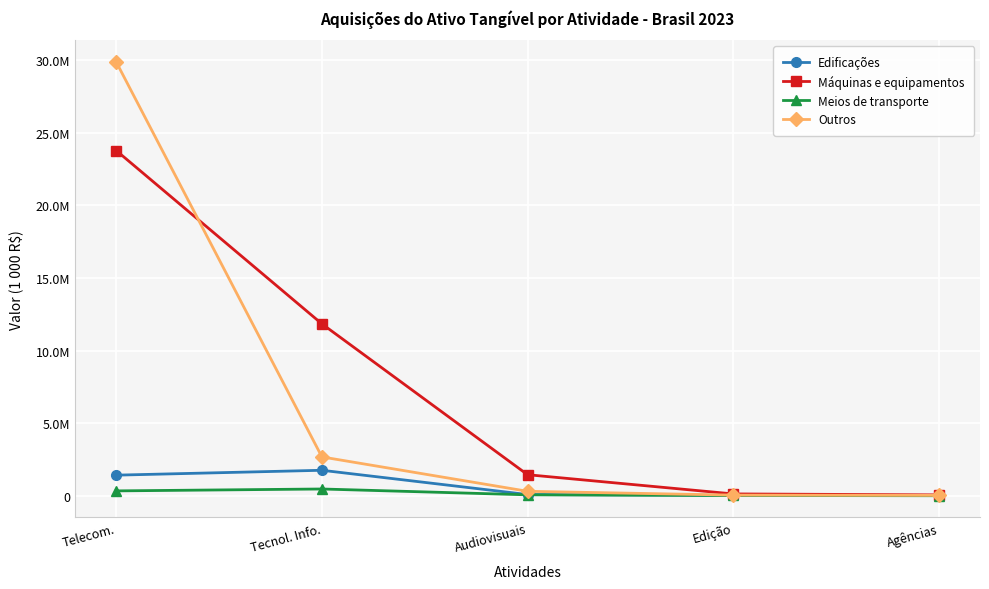

What is the difference between the highest and lowest values at Audiovisuais?

1384740